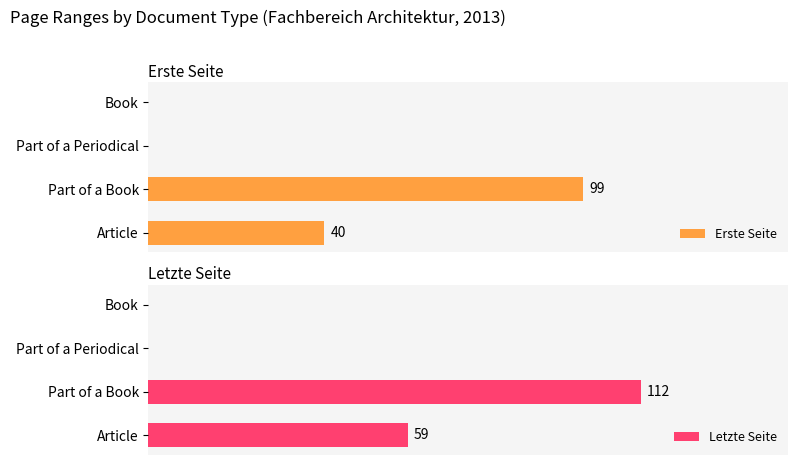

Is it true that Erste Seite equals 59 at Book?

False